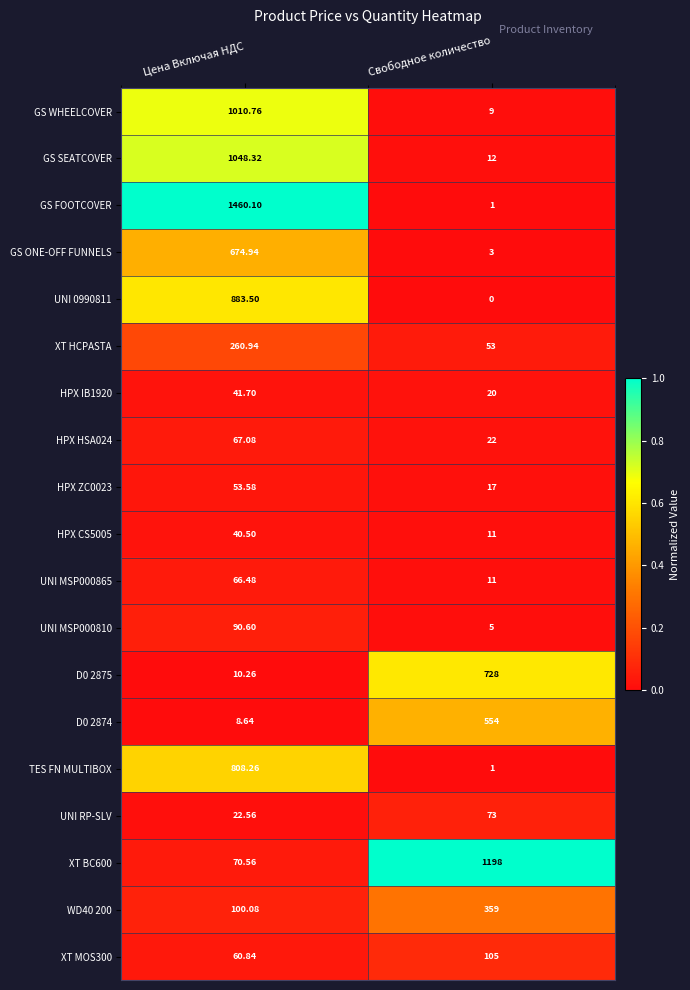

Rank the series at Цена Включая НДС from highest to lowest value.

GS FOOTCOVER, GS SEATCOVER, GS WHEELCOVER, UNI 0990811, TES FN MULTIBOX, GS ONE-OFF FUNNELS, XT HCPASTA, WD40 200, UNI MSP000810, XT BC600, HPX HSA024, UNI MSP000865, XT MOS300, HPX ZC0023, HPX IB1920, HPX CS5005, UNI RP-SLV, D0 2875, D0 2874